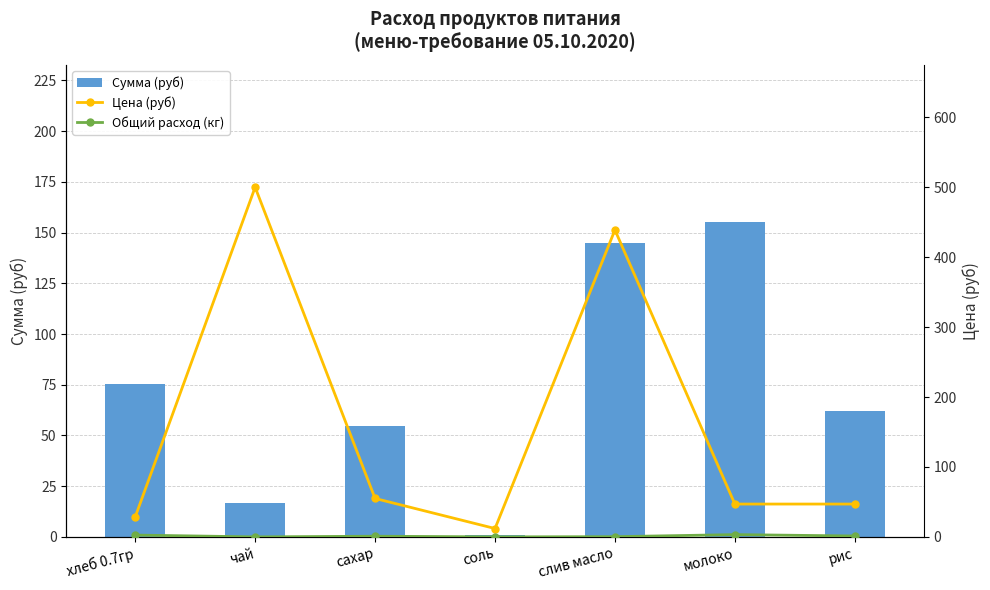

What is the value of the Цена (руб) bar at the 2nd from the left?

500.0